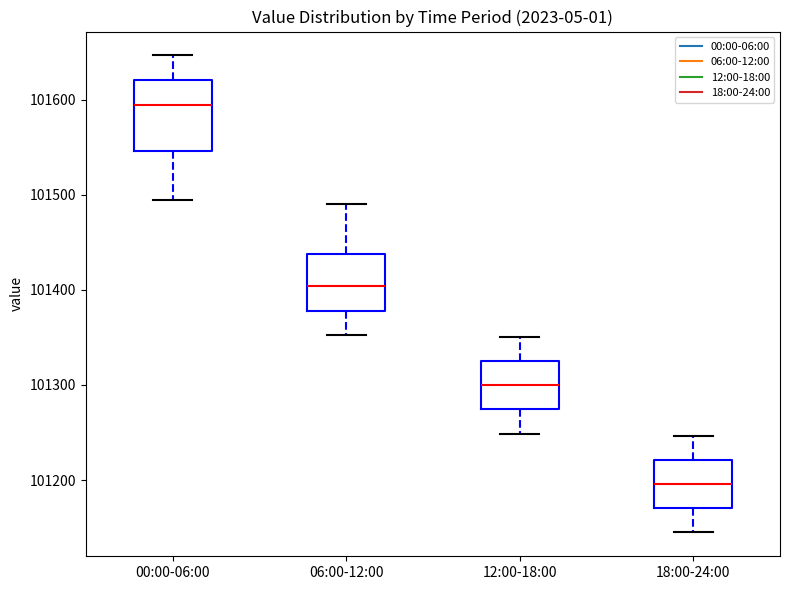

Which box is the tallest, from its lower edge to its upper edge?

00:00-06:00